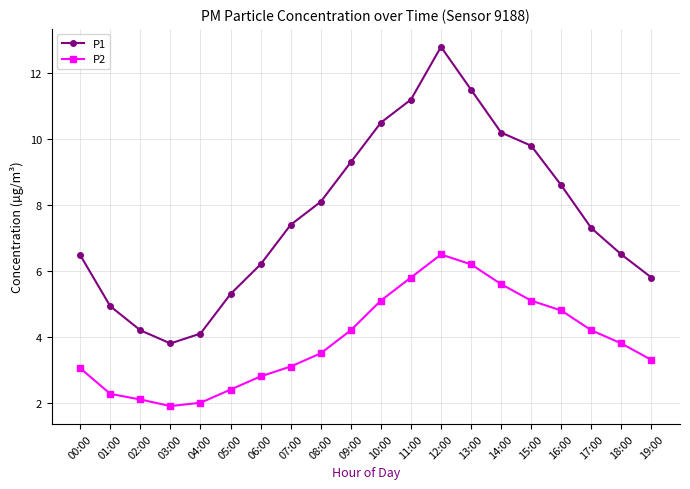

At which label does P2 first exceed 3?

00:00